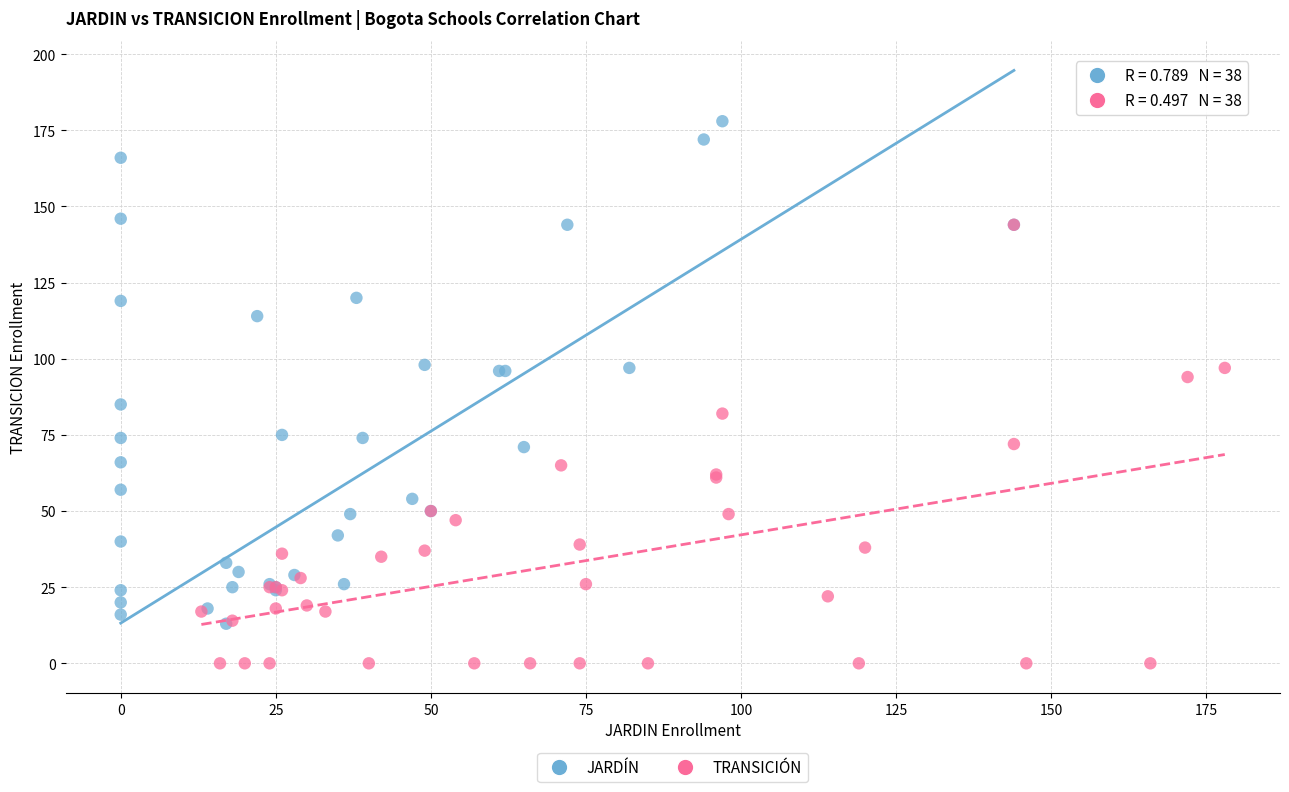

Which series contains the highest Y value?

JARDÍN